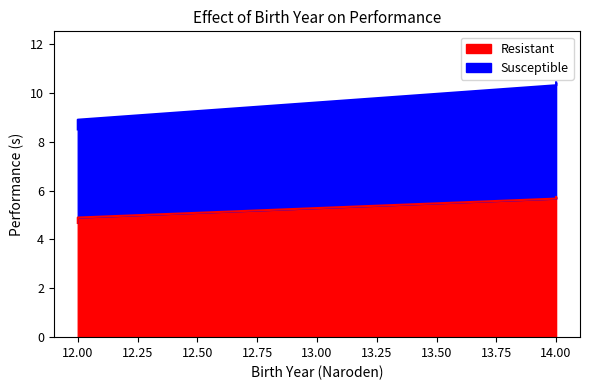

Which has a higher value, 12 or 14?

14